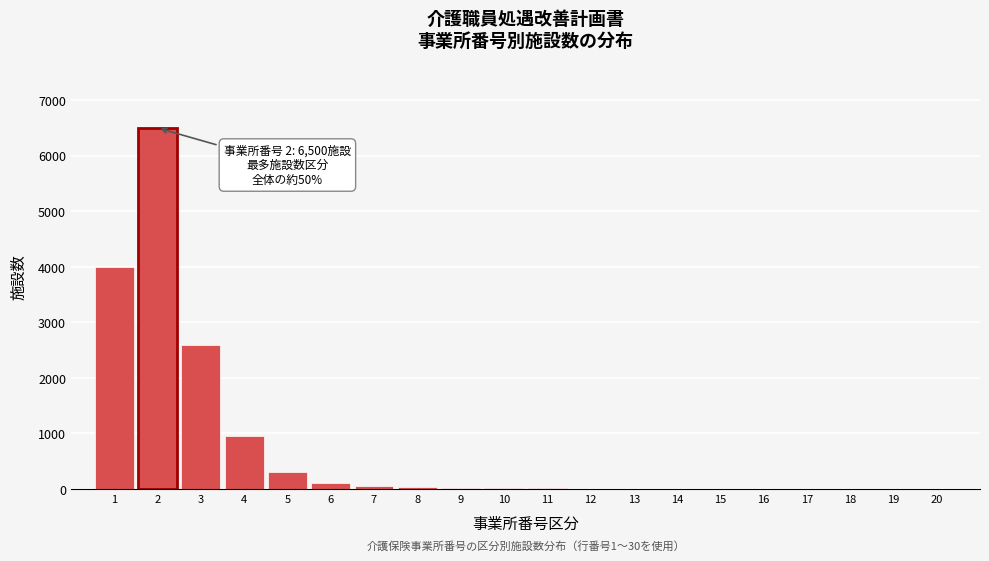

What is the maximum value shown in the chart?

6500